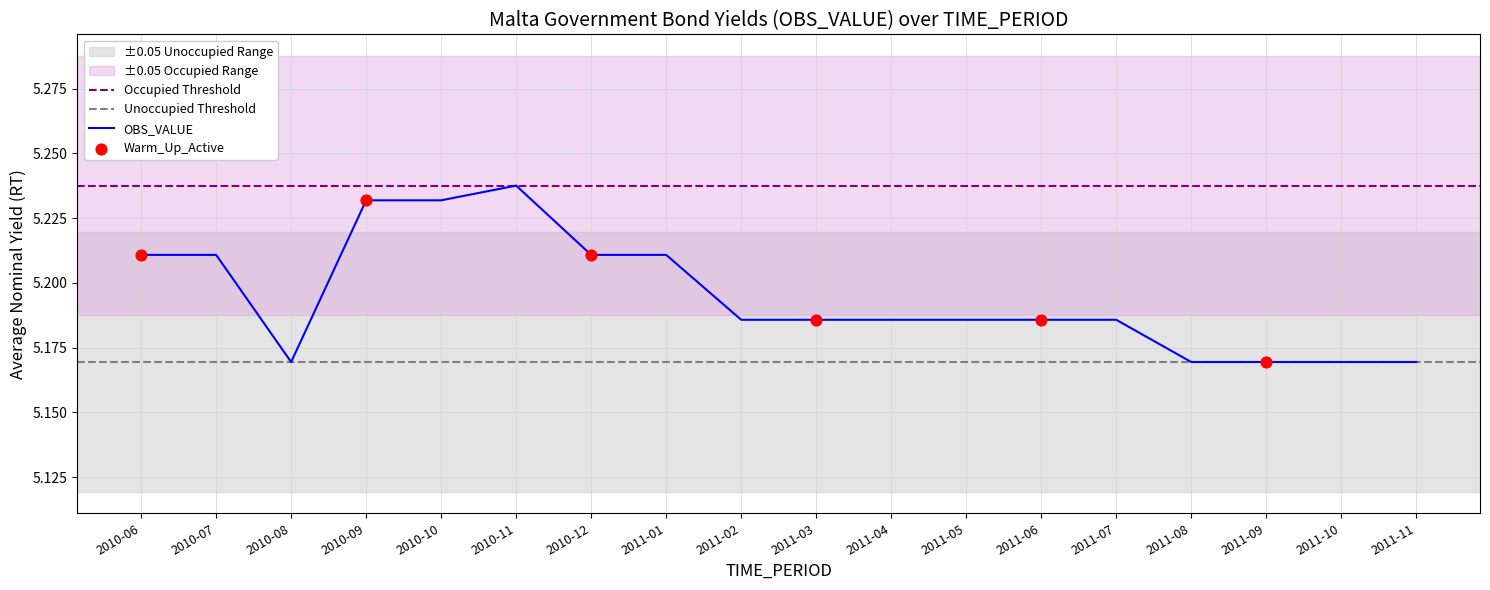

Between 2011-11 and 2011-06, which is larger?

2011-06